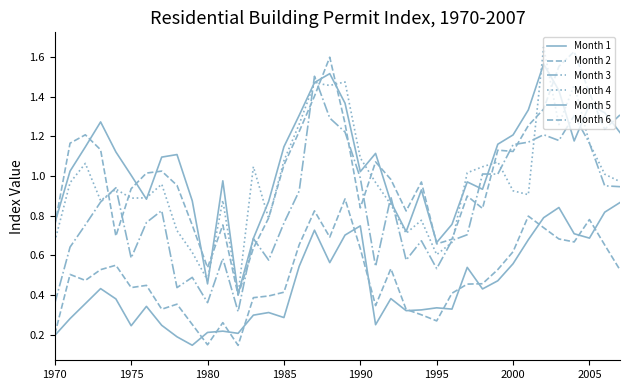

Does the chart display data point markers on the line(s)?

No